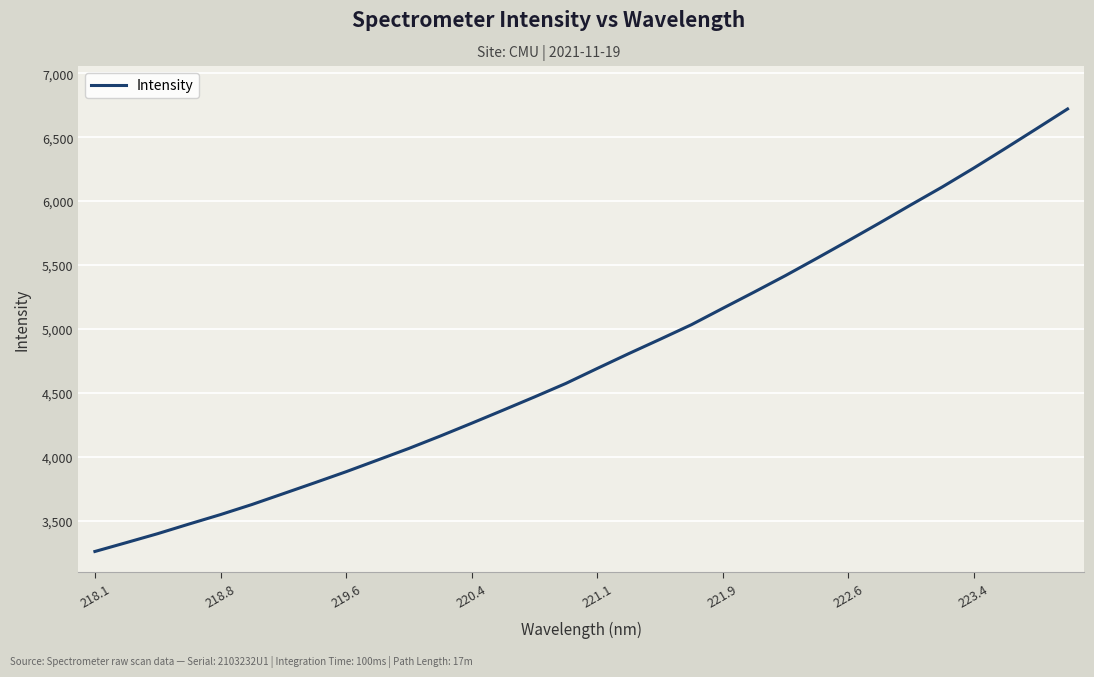

What is the maximum value shown in the chart?

6721.2